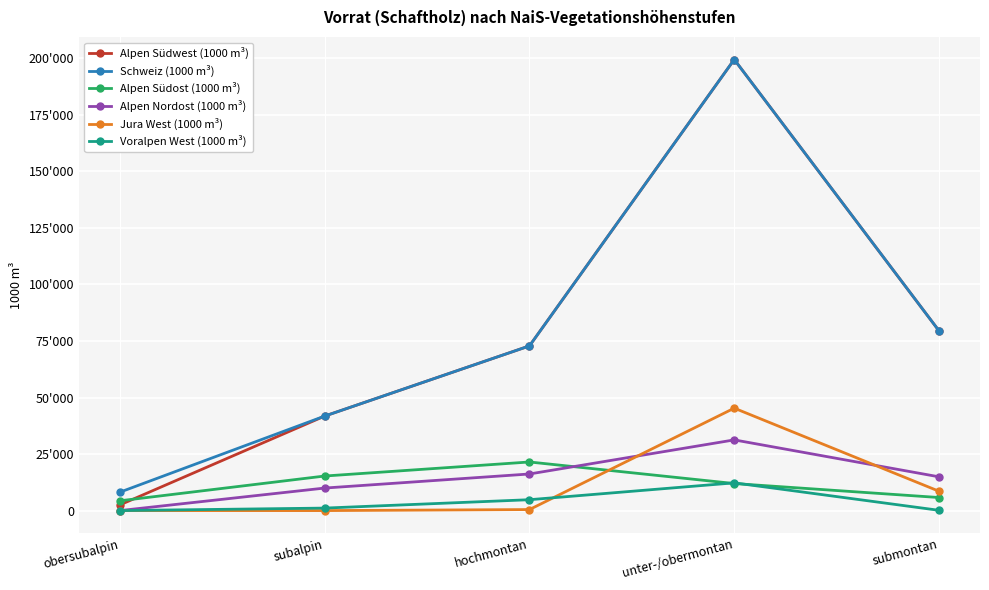

Is this an area chart (filled region under the line)?

No